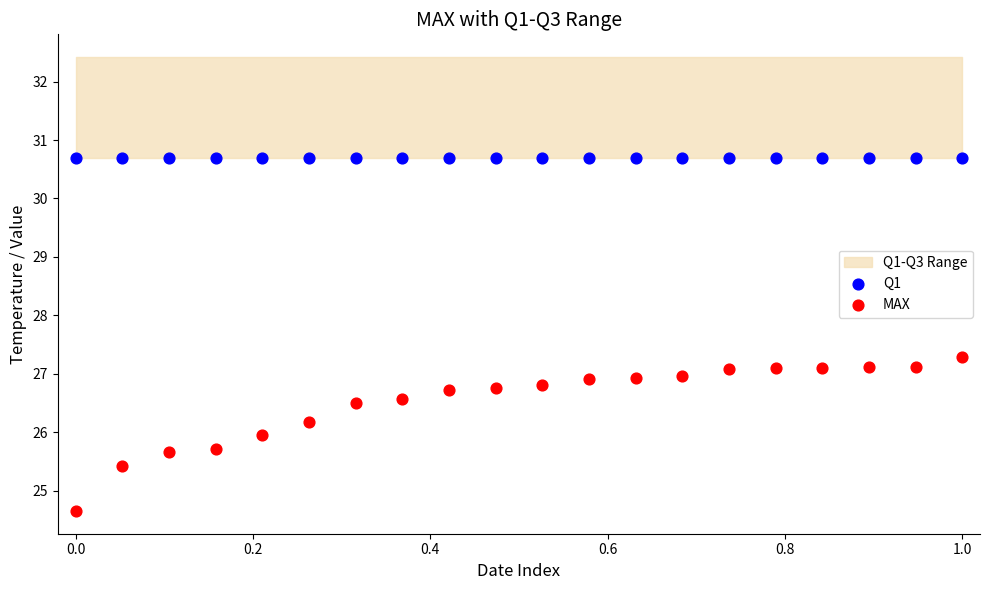

Which series reaches the minimum Y coordinate?

MAX